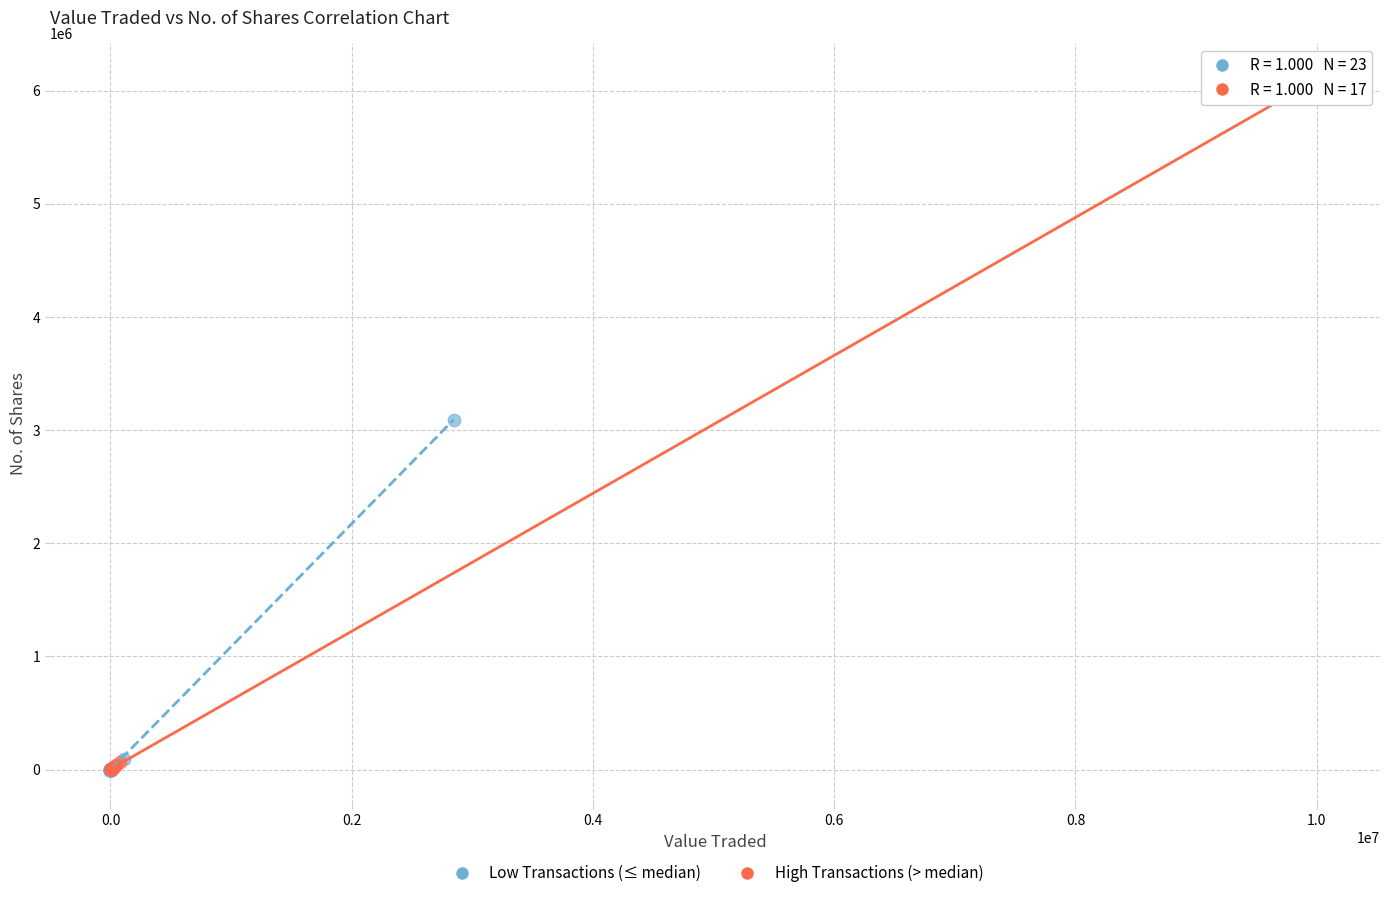

Which series has the largest Y range (max minus min)?

High Transactions (> median)